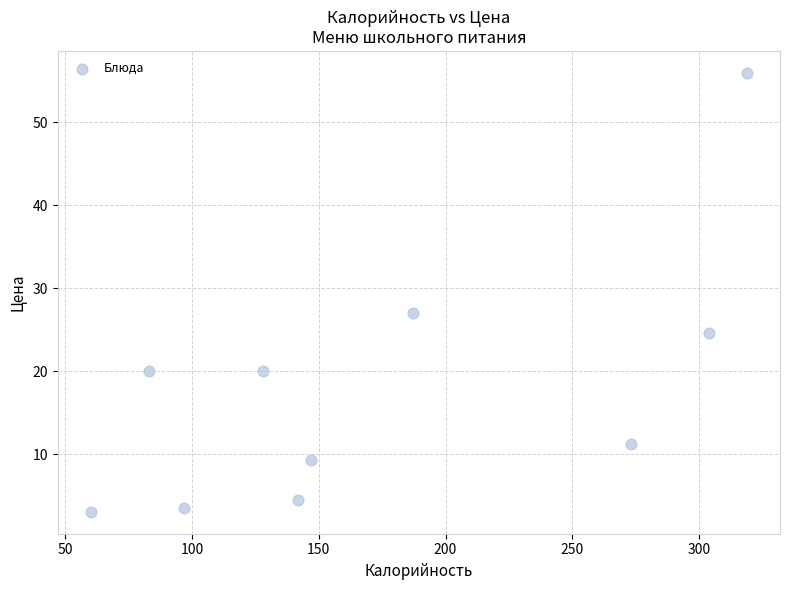

What Y value in the scatter plot is closest to 29?

27.0